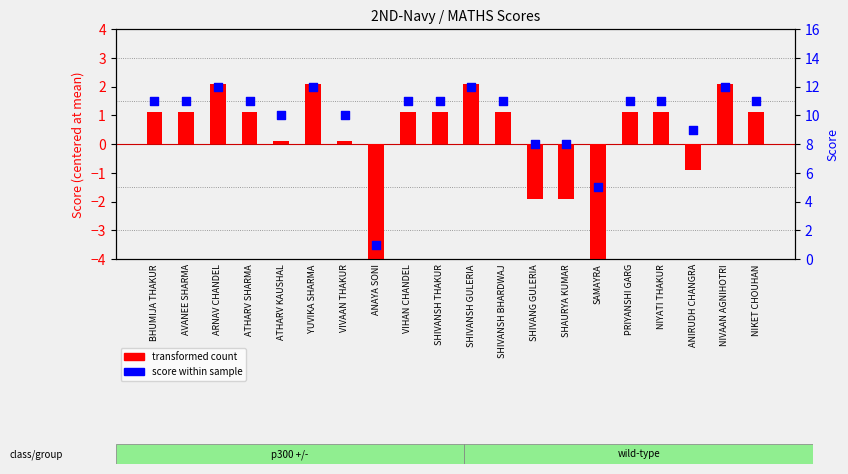

What is the change in value from ARNAV CHANDEL to ATHARV SHARMA?

-1